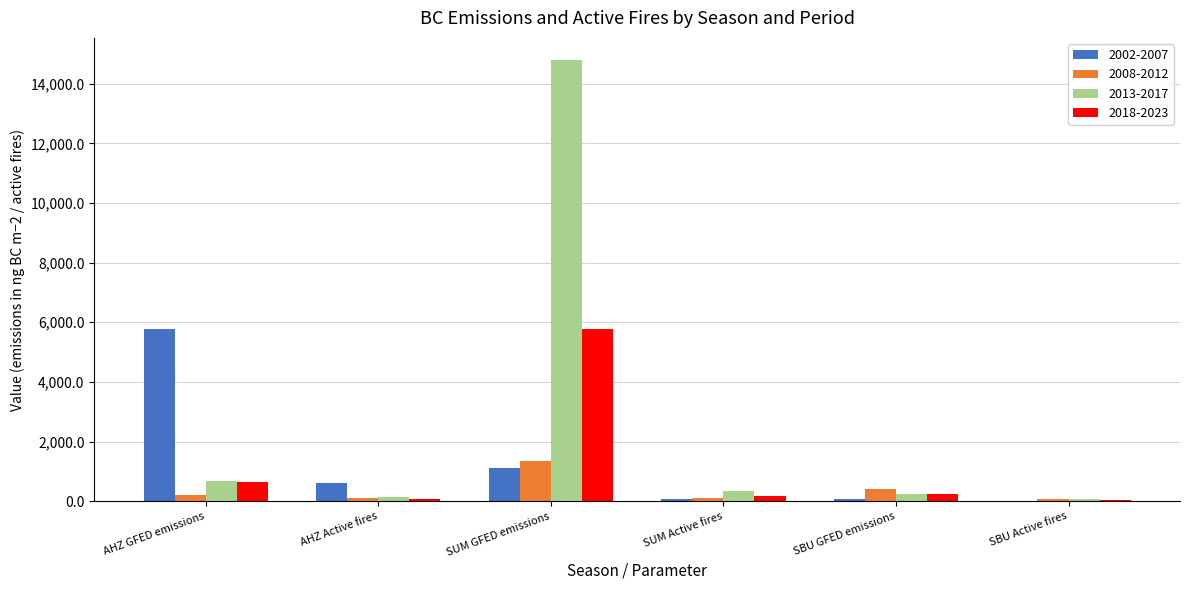

Is it true that 2018-2023 equals 5790.0 at SUM GFED emissions?

True